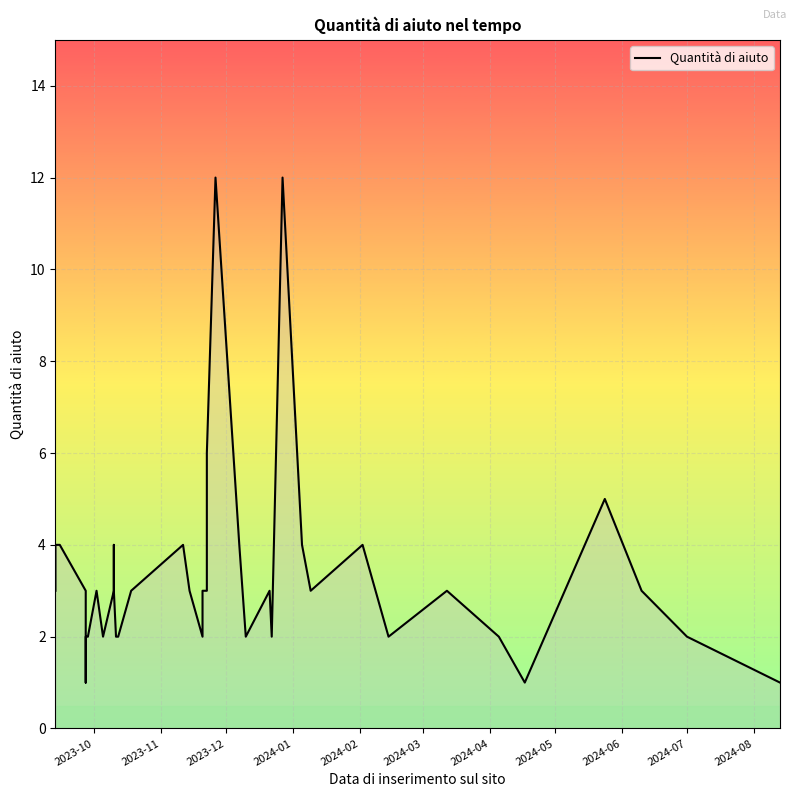

The chart shows a value of 2 at 34. True or false?

False